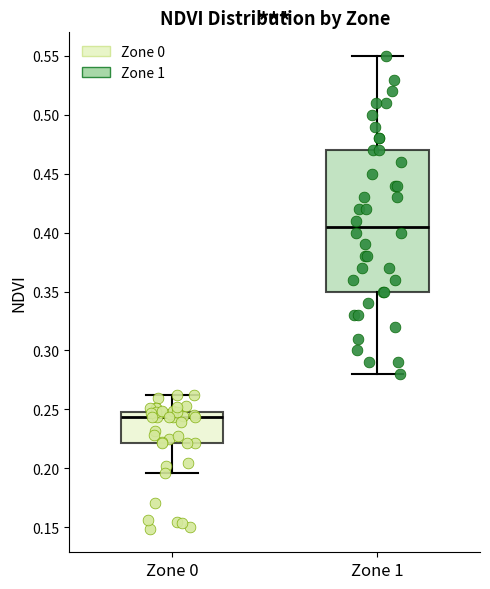

Where is the lower edge of the box for Zone 1 on the y-axis? The values are not printed on the chart, so give them approximately, as read against the axis.

0.350